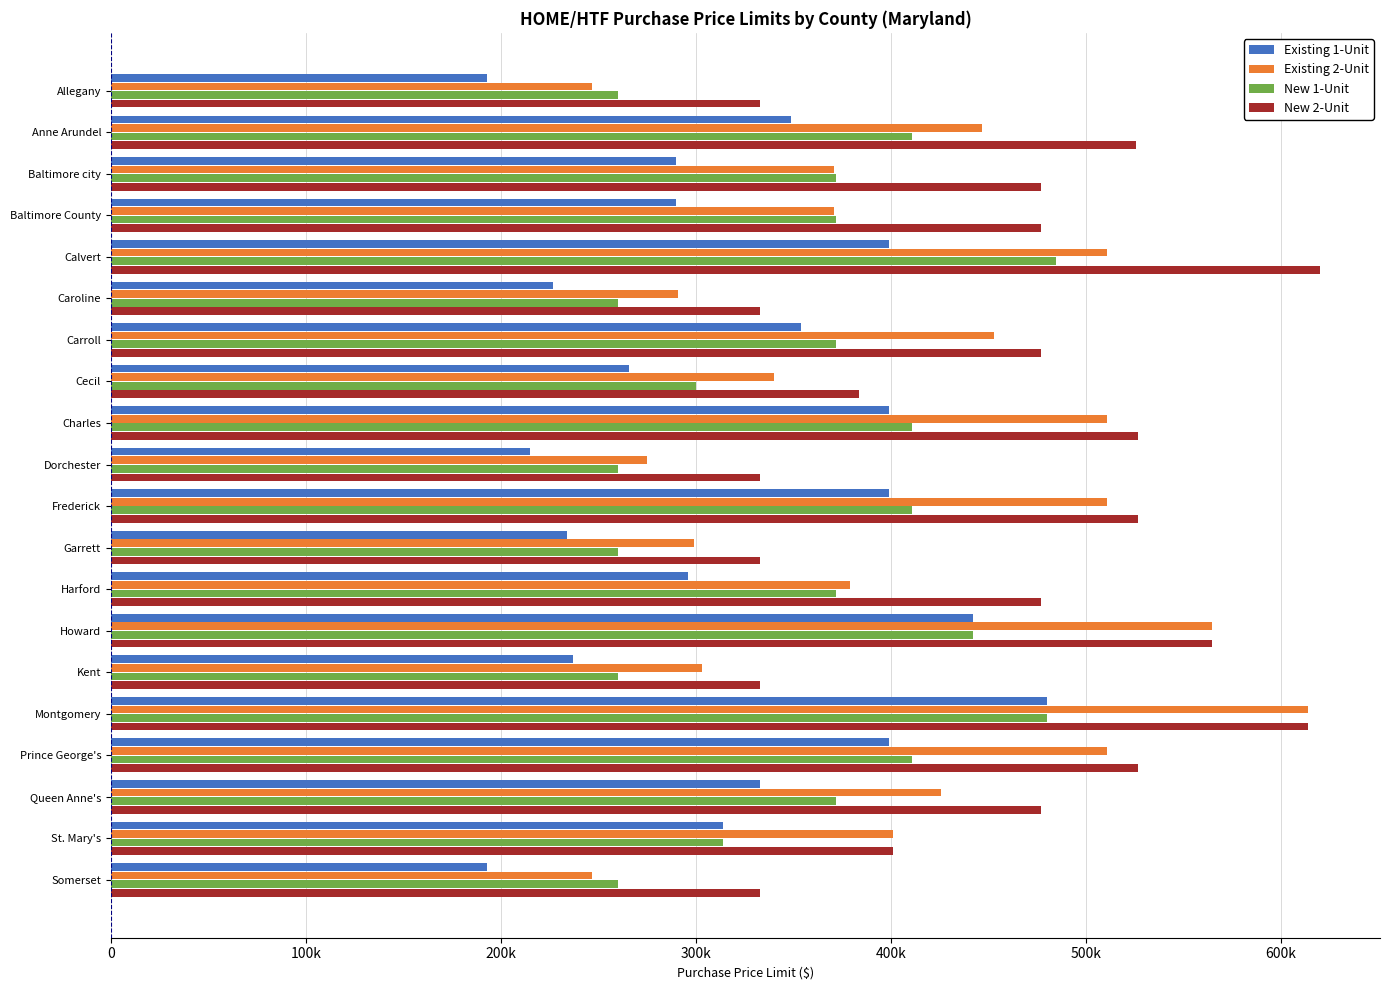

Which category has the highest value across all series?

Calvert